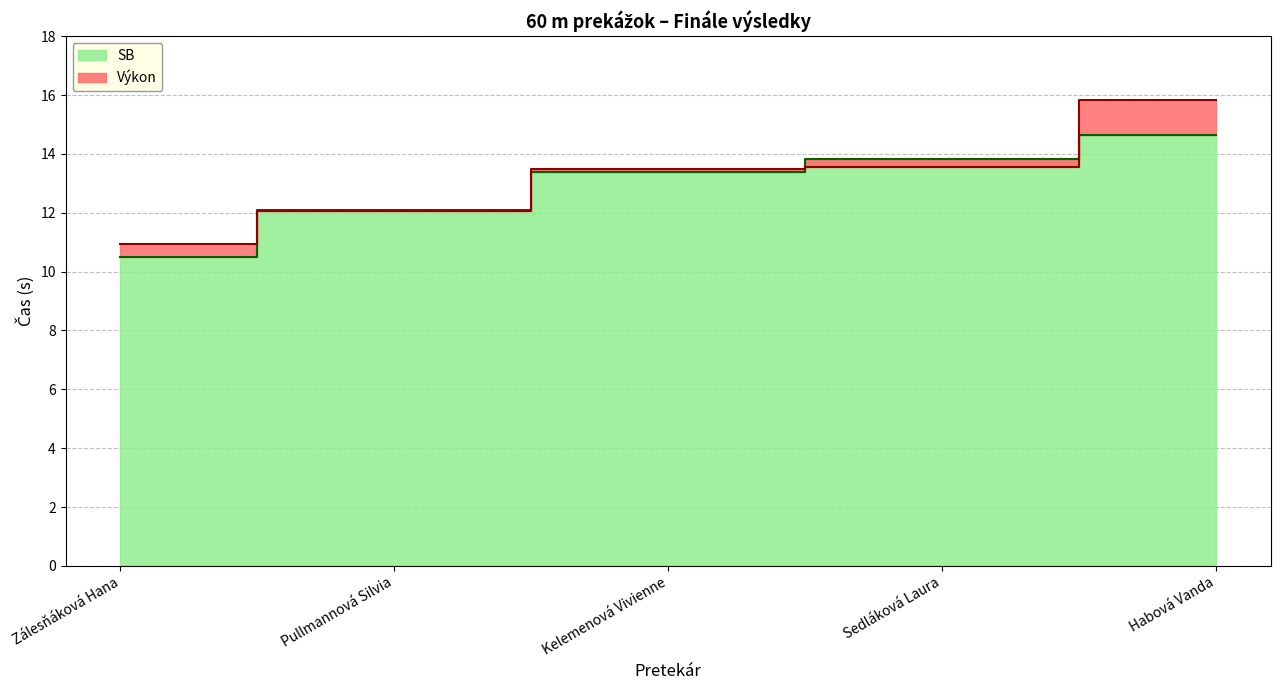

At how many categories does at least one series exceed 14?

1